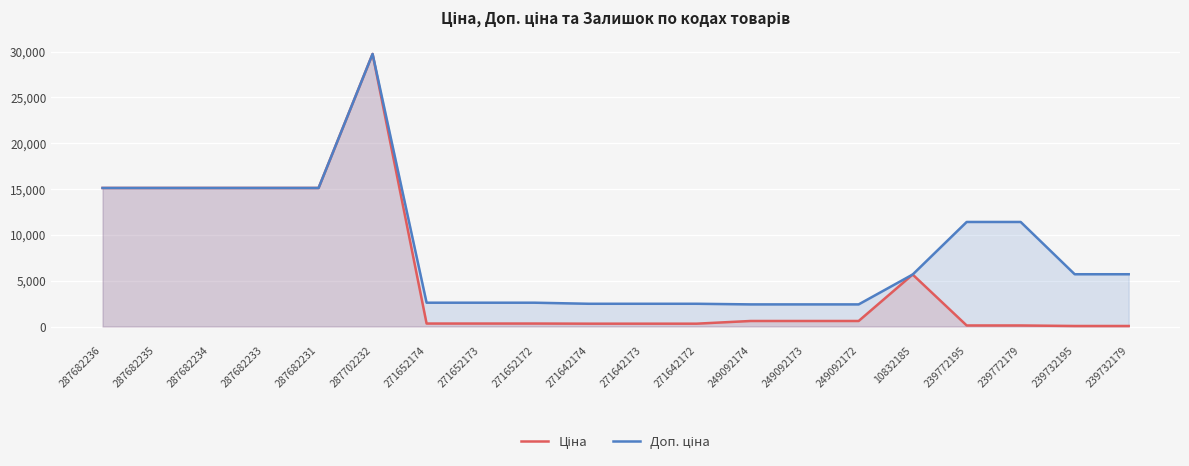

What position from the left is 271652174?

7